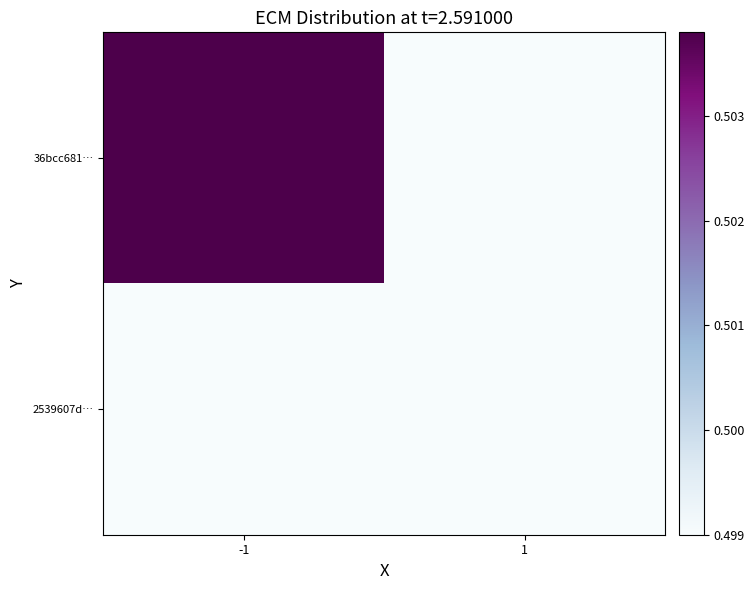

Which category has the highest value across all series?

-1